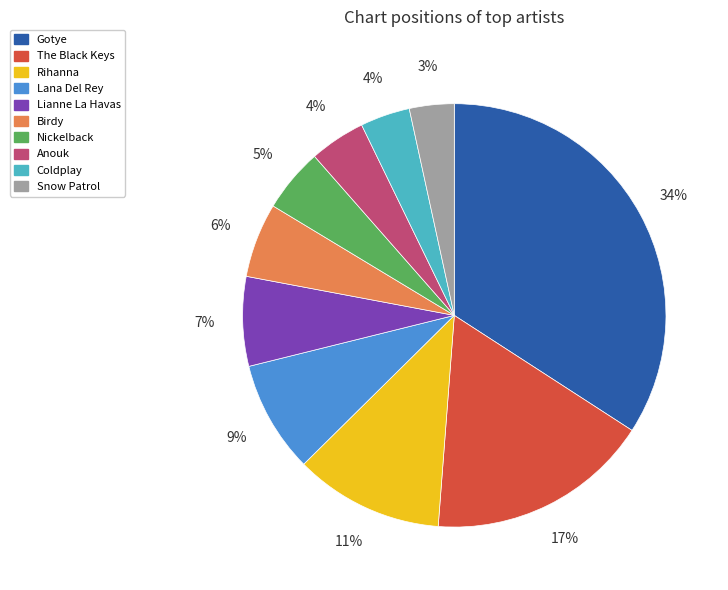

Does Birdy represent more than half of the total?

No